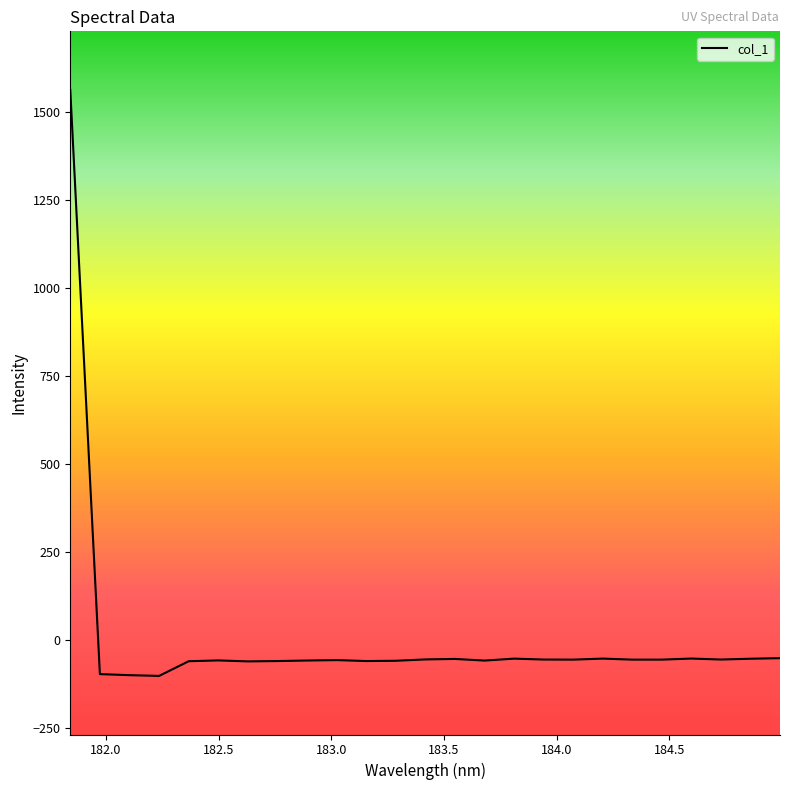

How many values are above zero?

1